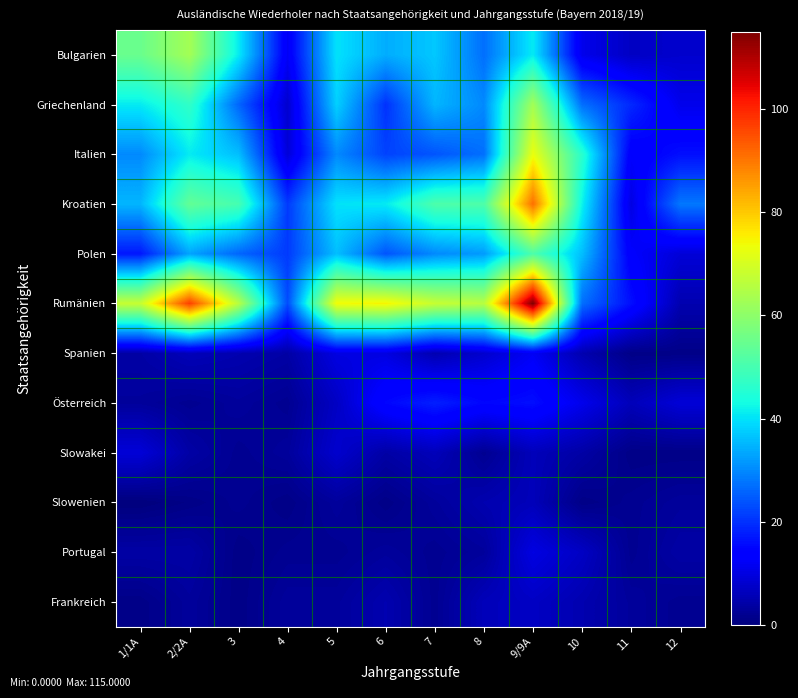

Which series has the widest spread of values?

Rumänien